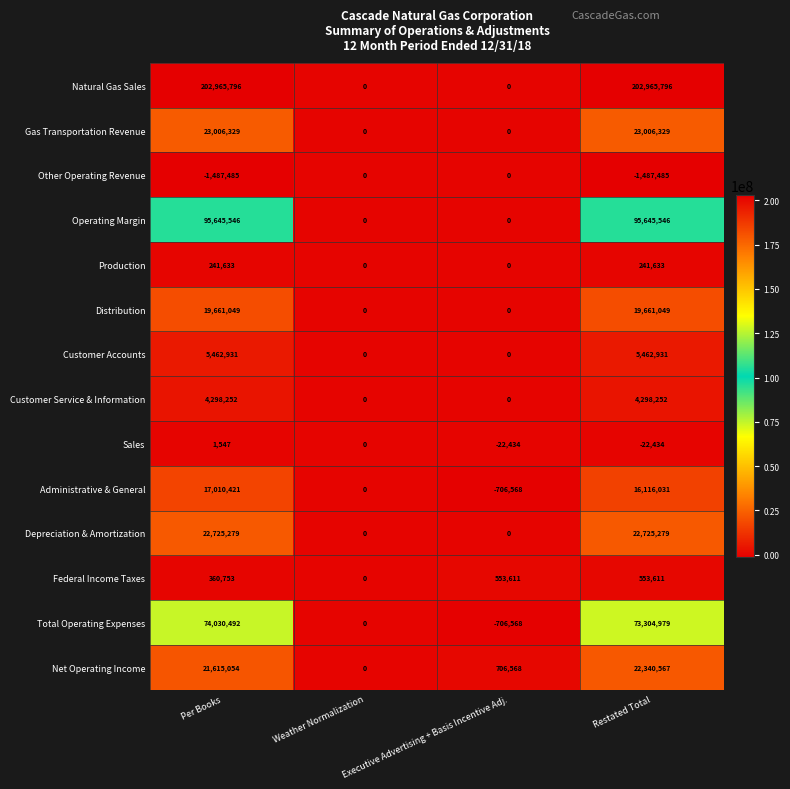

The Federal Income Taxes series shows 832171 at Restated Total. True or false?

False